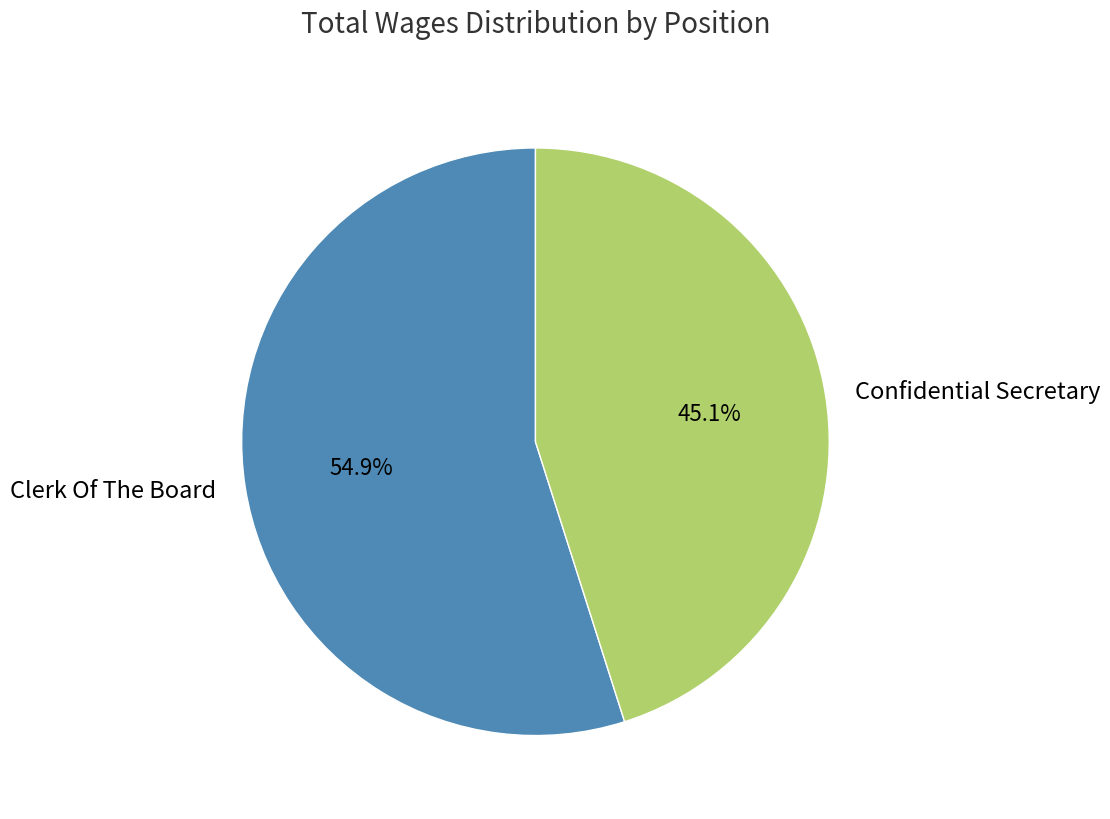

Does Clerk Of The Board account for over 50% of the chart?

Yes